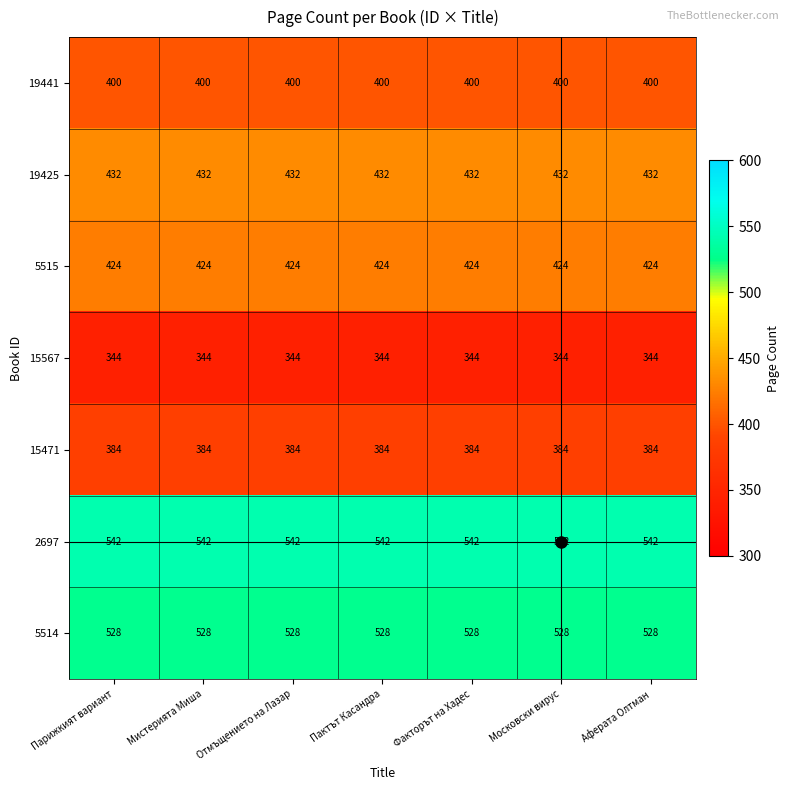

Which series has the largest total across all categories?

2697